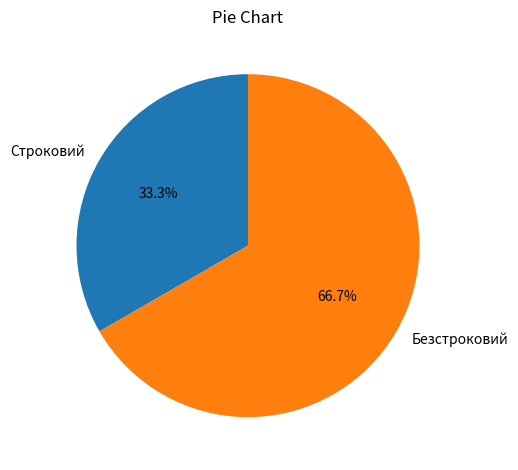

To the nearest percent, what is the difference between the Строковий and Безстроковий slice percentages?

33%